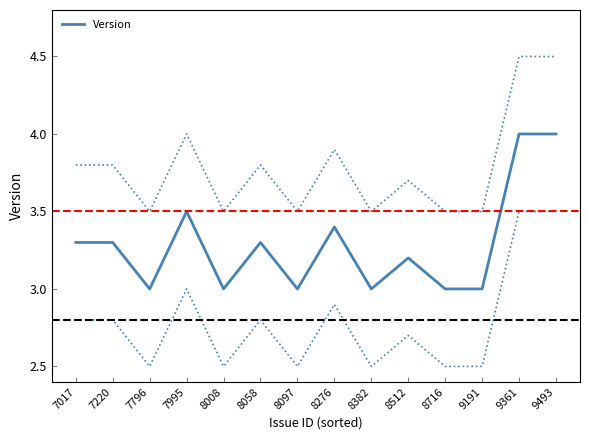

Approximately how many times larger is the value at 7995 compared to 8512?

1.1